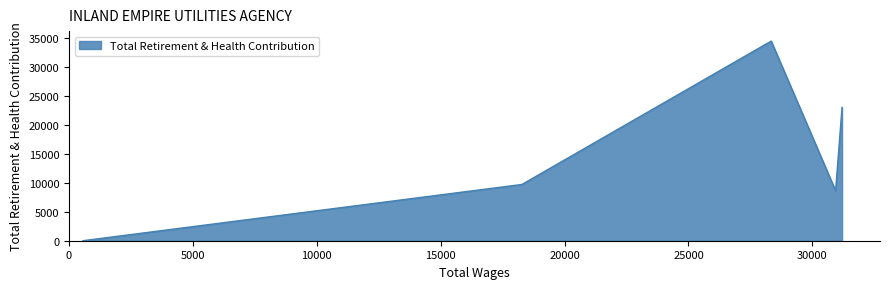

How many interior local valleys (lower than both neighbors) does the data have?

1